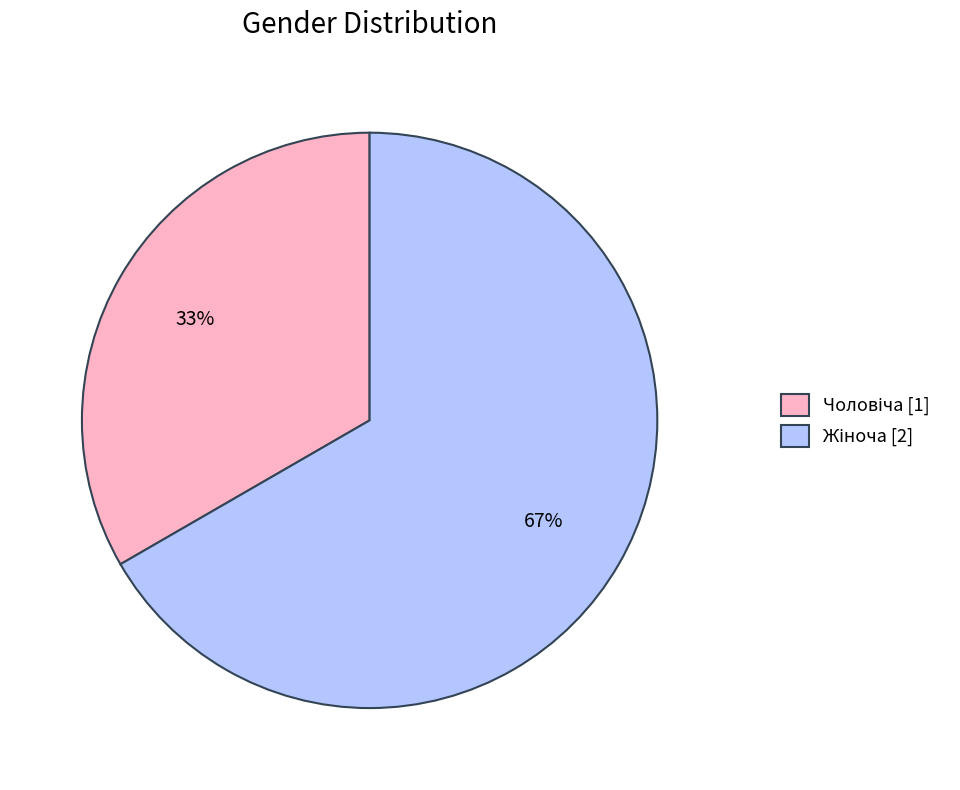

How many segments does this pie chart have?

2